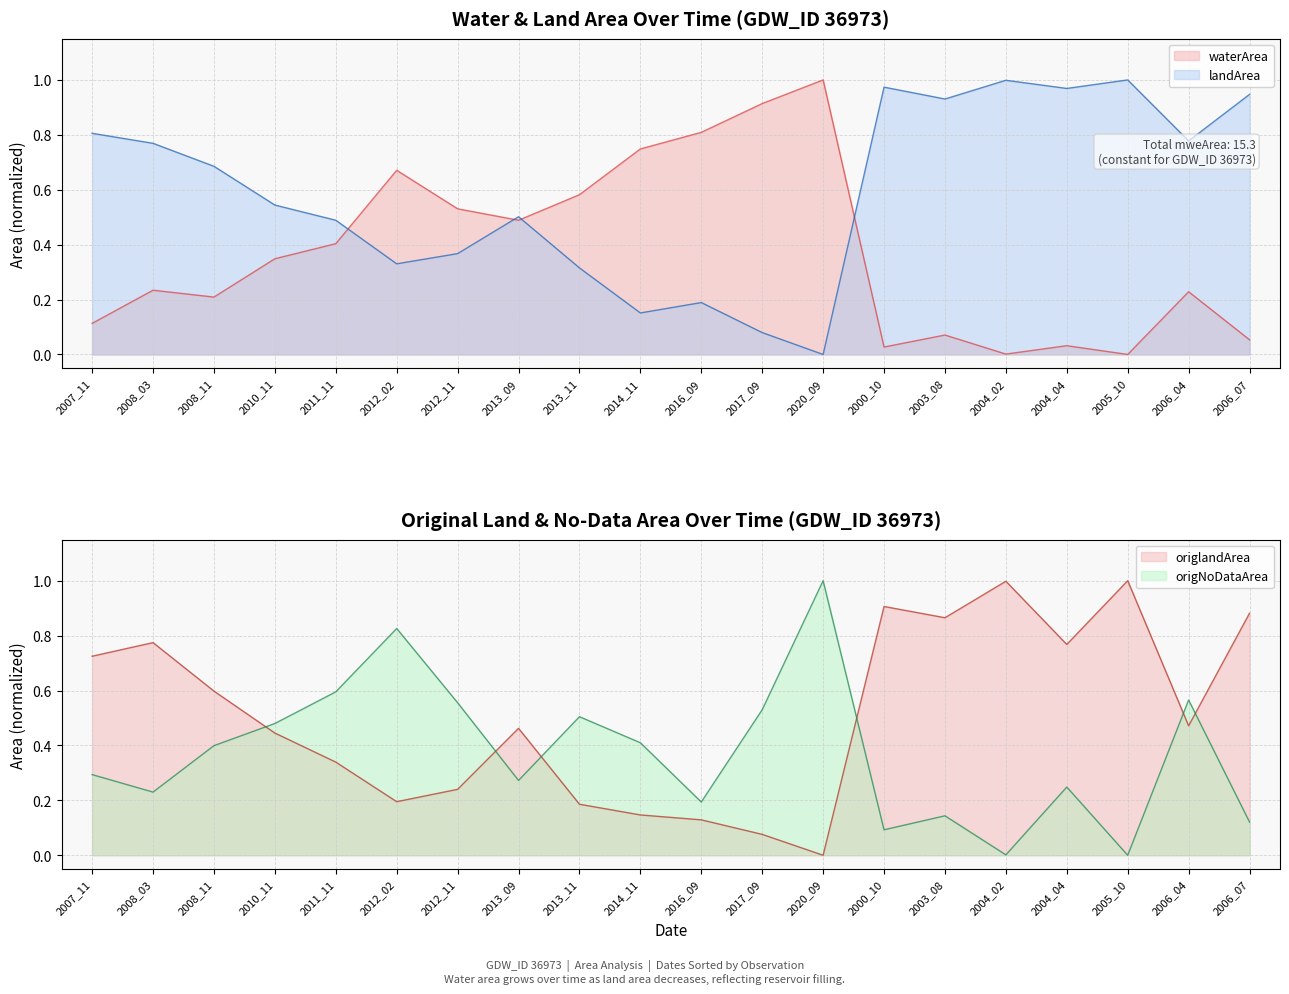

How many lines are shown in the chart?

4